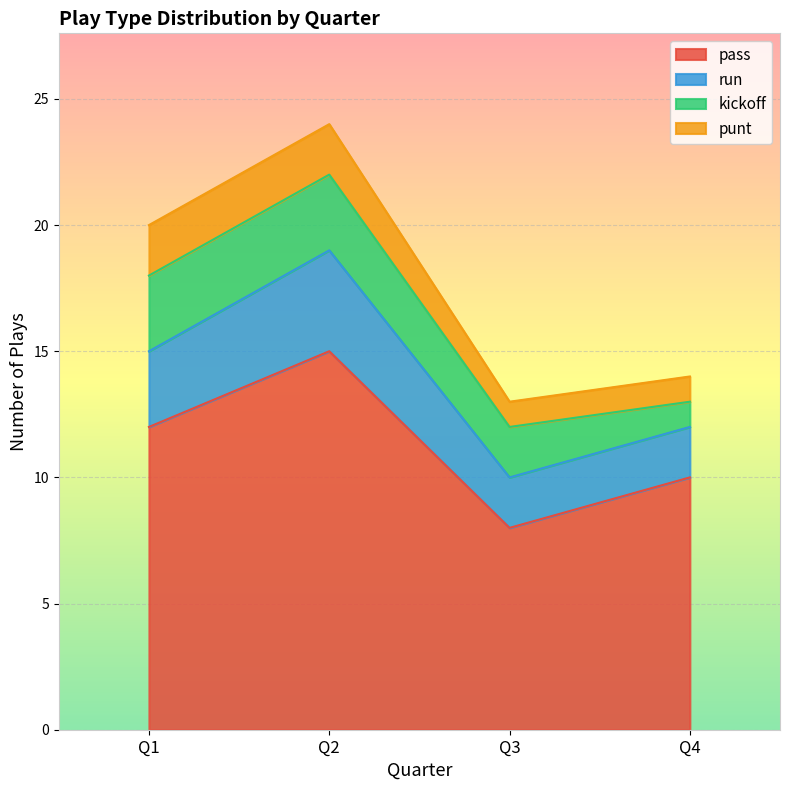

Where is the first local maximum for run?

Q2